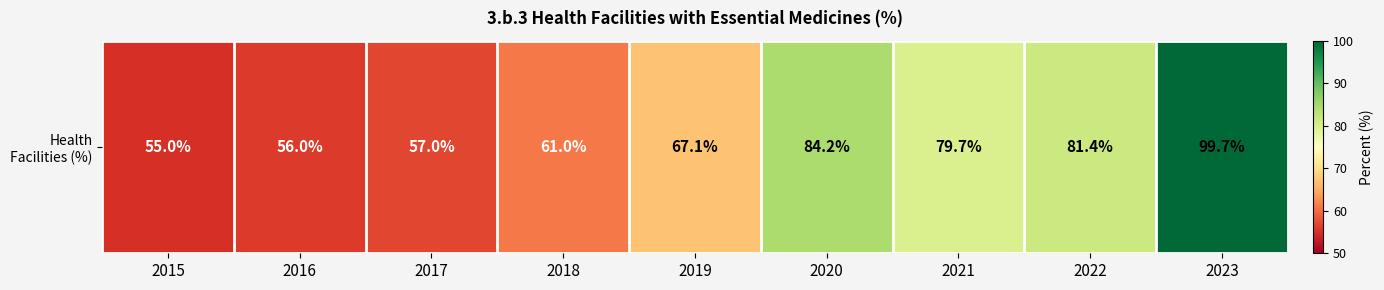

What value does the data have at 2023?

99.7